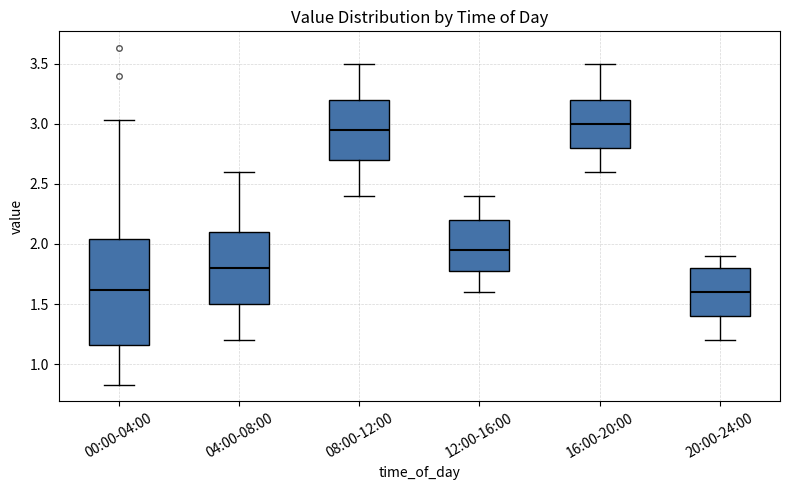

Reading left to right, read every box against the y-axis: the position of its median line, the range the box covers, and the ends of its whiskers. The values are not printed on the chart, so give them approximately, as read against the axis.

00:00-04:00: median 1.60, box 1.15 to 2.05, whiskers 0.85 to 3.05
04:00-08:00: median 1.80, box 1.50 to 2.10, whiskers 1.20 to 2.60
08:00-12:00: median 2.95, box 2.70 to 3.20, whiskers 2.40 to 3.50
12:00-16:00: median 1.95, box 1.80 to 2.20, whiskers 1.60 to 2.40
16:00-20:00: median 3.00, box 2.80 to 3.20, whiskers 2.60 to 3.50
20:00-24:00: median 1.60, box 1.40 to 1.80, whiskers 1.20 to 1.90